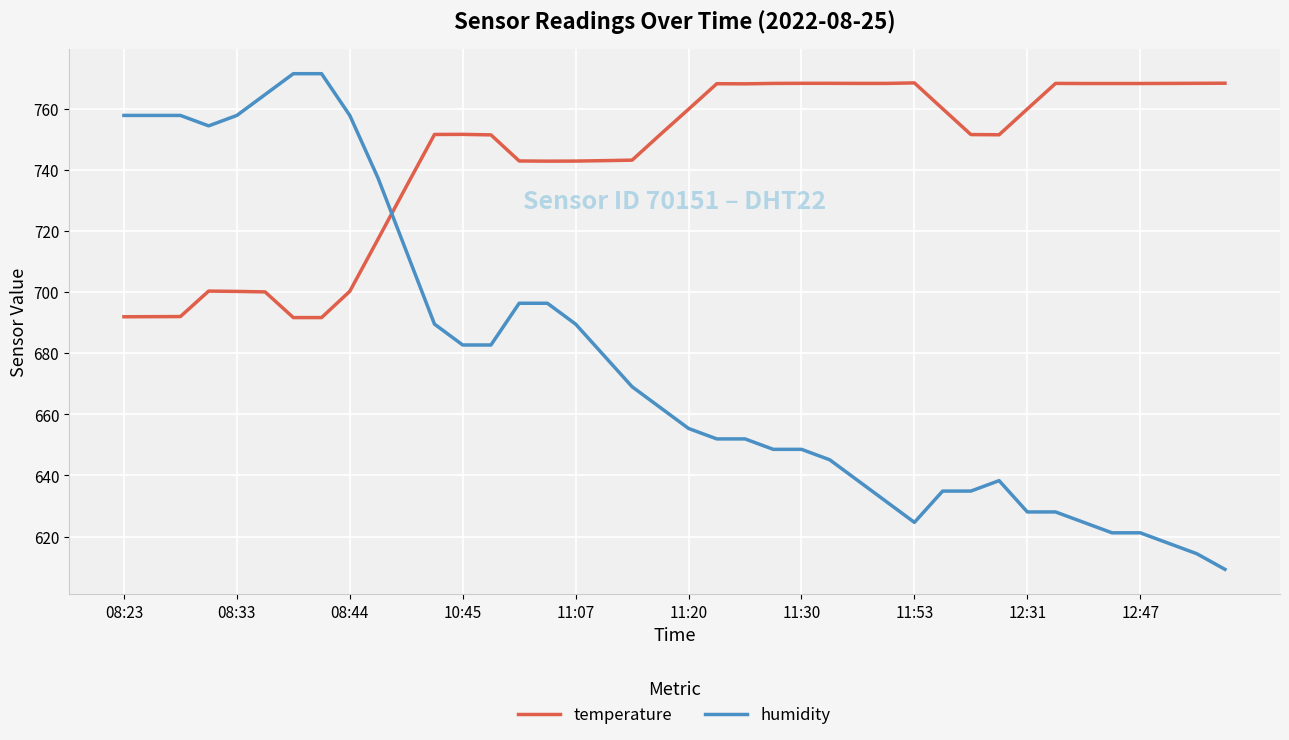

Which series has the largest range (max minus min)?

humidity